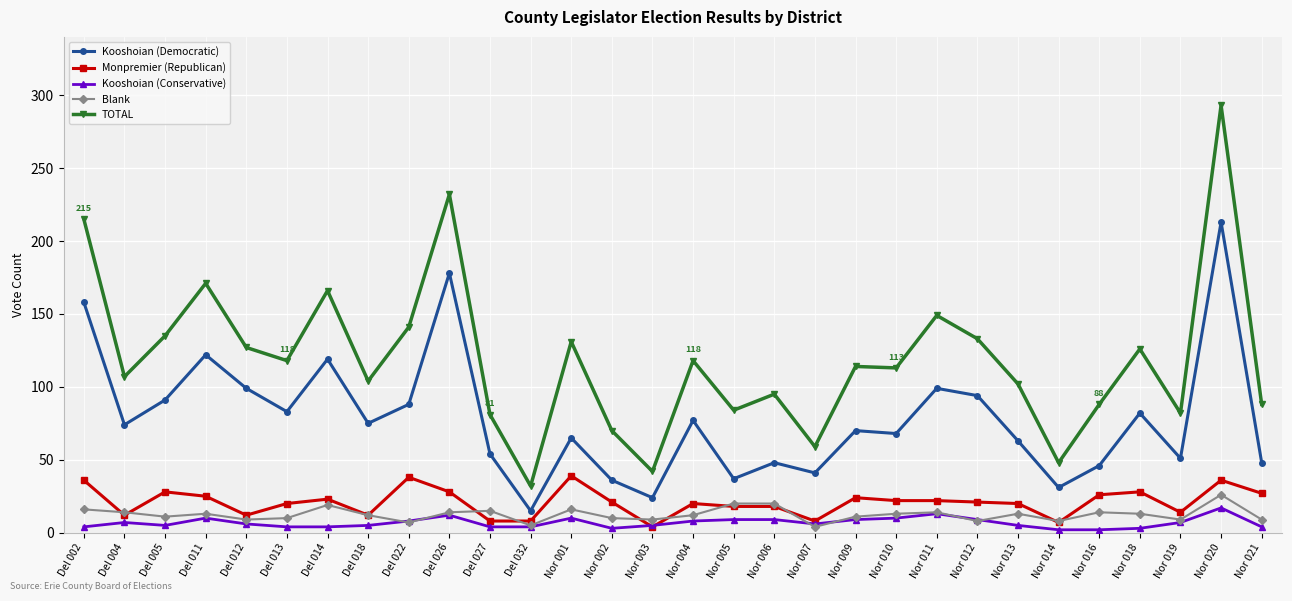

Which category has the highest value in the Kooshoian (Democratic) series?

Nor 020